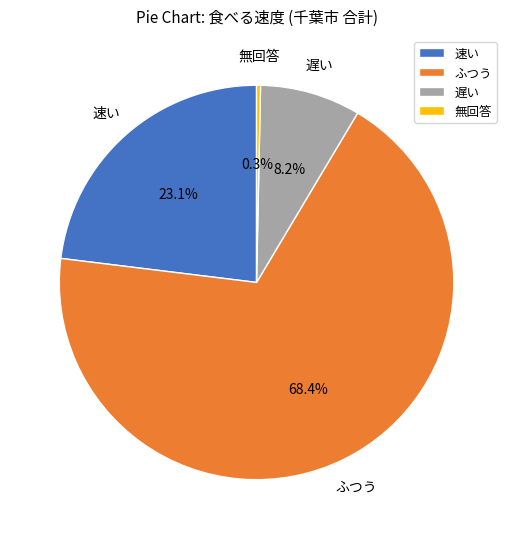

Count the number of slices in the pie.

4